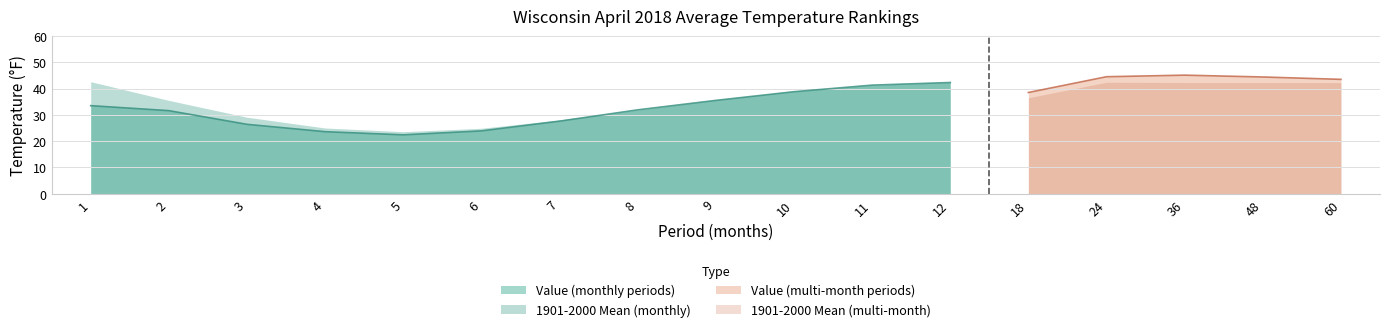

True or false: Departure and 1901-2000 Mean intersect in this chart.

False